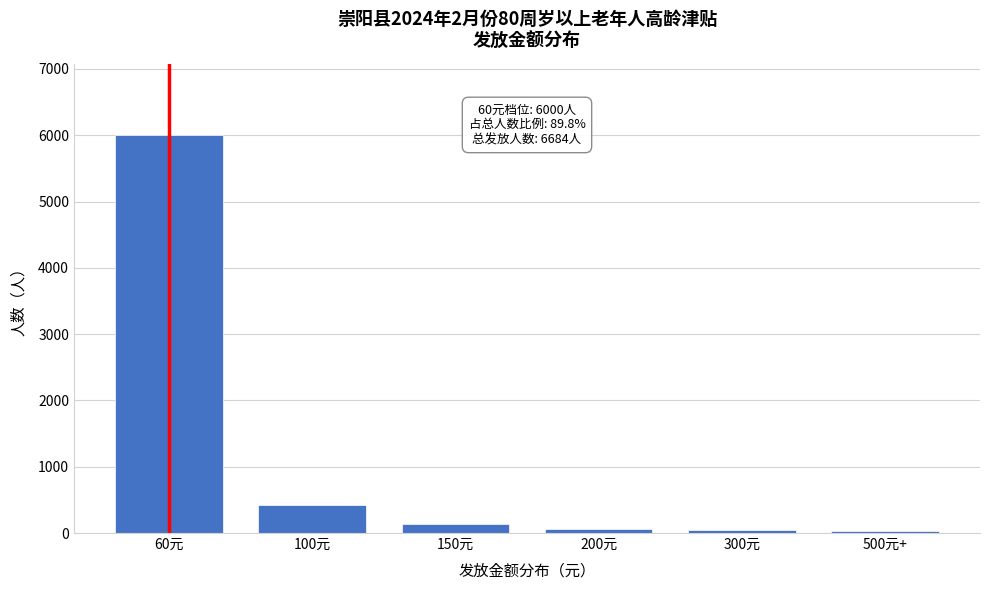

What is the average value?

1114